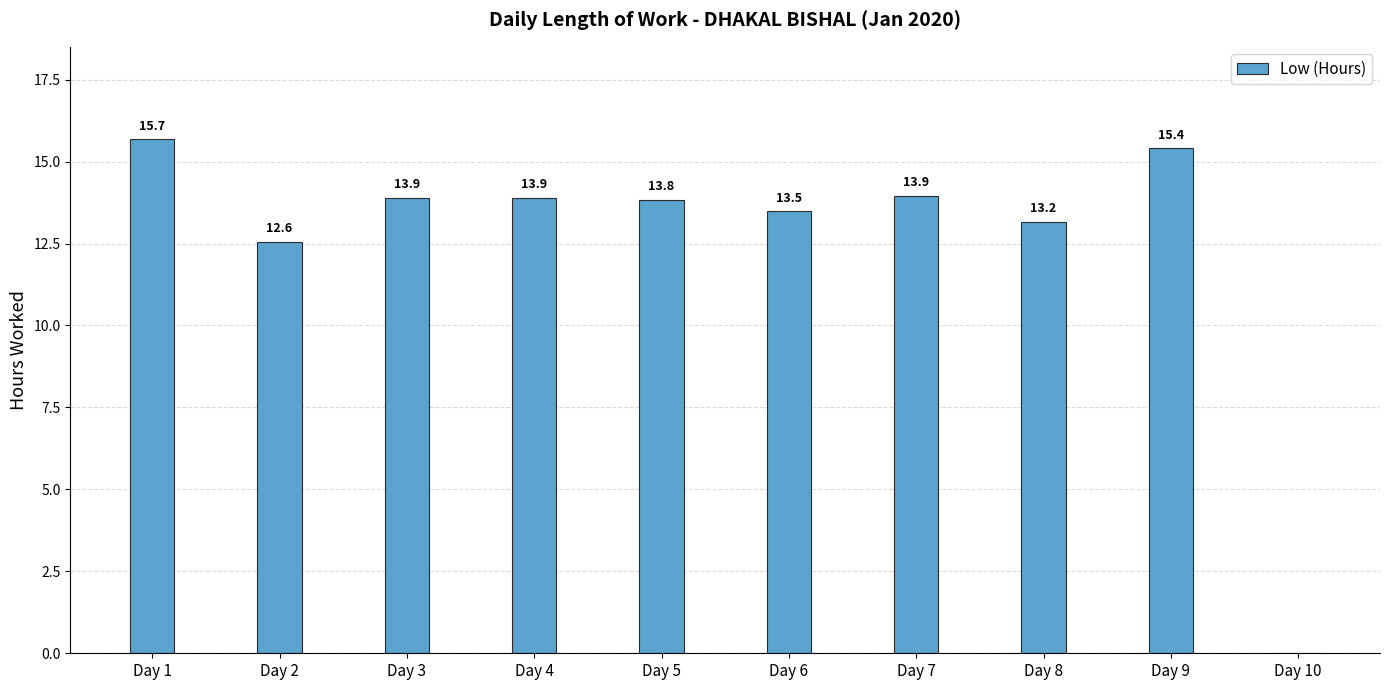

Which category has the highest value across all series?

Day 1